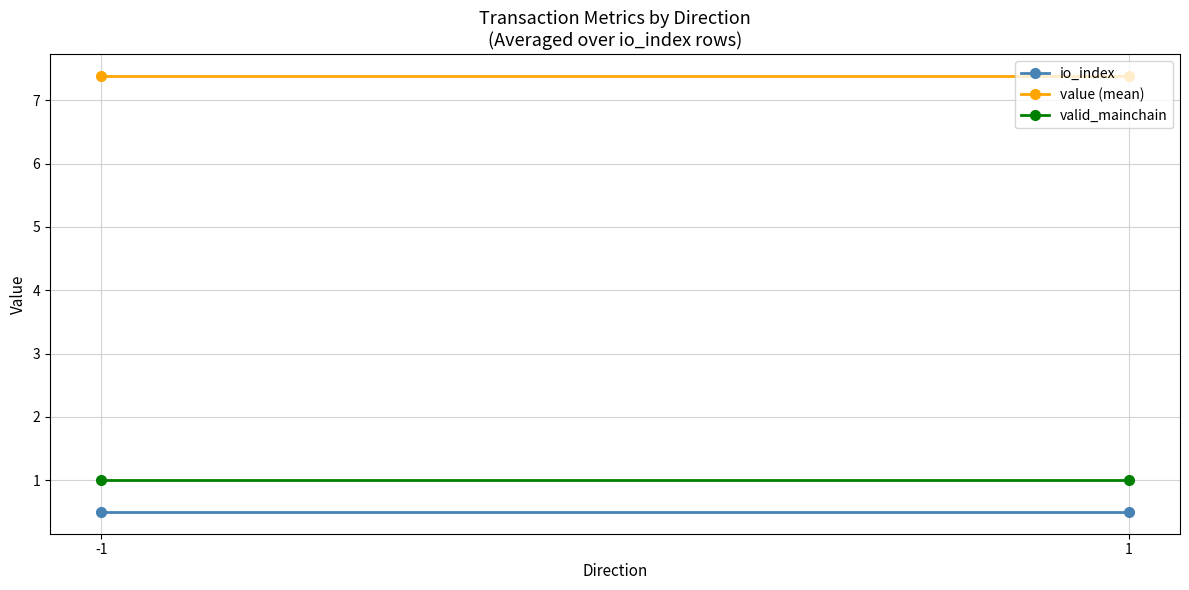

What is the value of the value (mean) point at the 1st from the left?

7.4